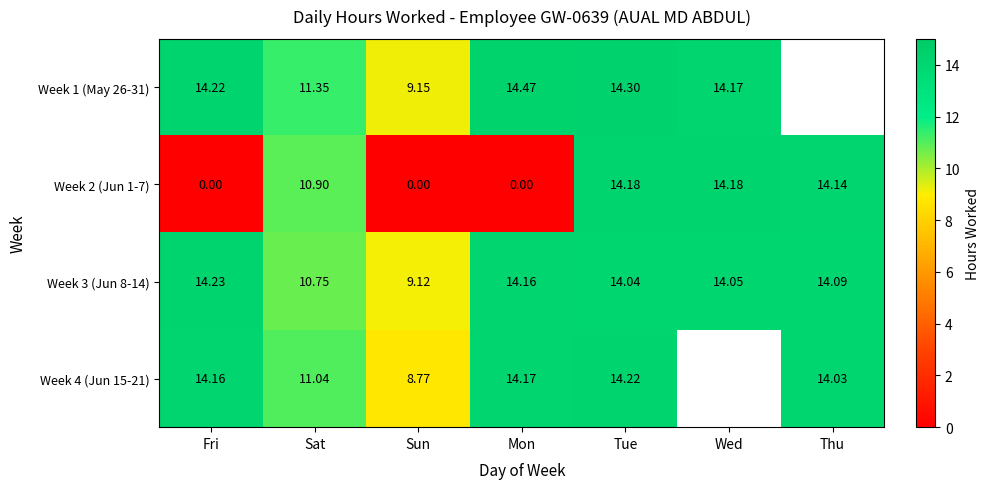

Where is Week 2 (Jun 1-7) nearest to the value 7?

Sat